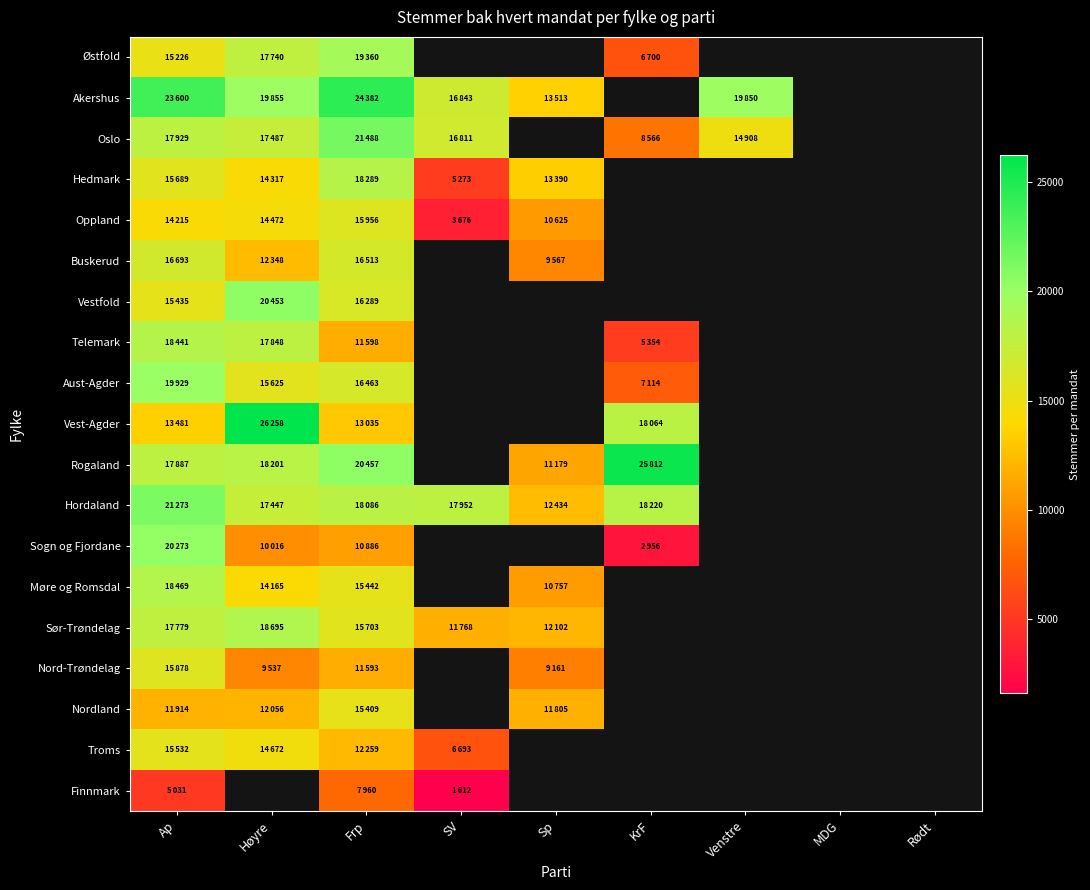

Which category has the highest value in the Buskerud series?

Ap